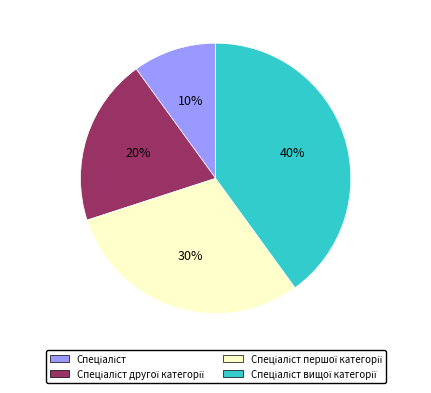

To the nearest percent, what is the average slice percentage?

25%